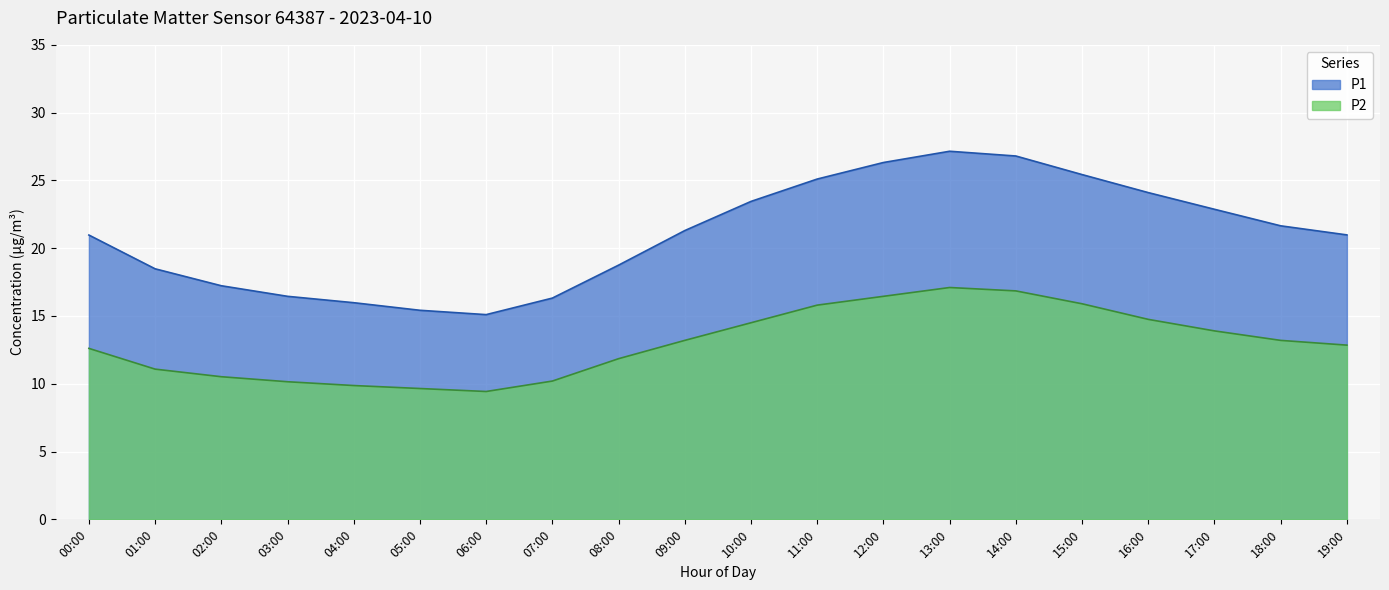

Reading left to right, transcribe all the data shown in this chart.

P1: 00:00=21.0	01:00=18.5	02:00=17.2	03:00=16.4	04:00=16.0	05:00=15.4	06:00=15.1	07:00=16.3	08:00=18.8	09:00=21.3	10:00=23.4	11:00=25.1	12:00=26.3	13:00=27.1	14:00=26.8	15:00=25.4	16:00=24.1	17:00=22.9	18:00=21.6	19:00=21.0
P2: 00:00=12.6	01:00=11.1	02:00=10.5	03:00=10.2	04:00=9.9	05:00=9.7	06:00=9.4	07:00=10.2	08:00=11.8	09:00=13.2	10:00=14.5	11:00=15.8	12:00=16.4	13:00=17.1	14:00=16.9	15:00=15.9	16:00=14.8	17:00=13.9	18:00=13.2	19:00=12.8